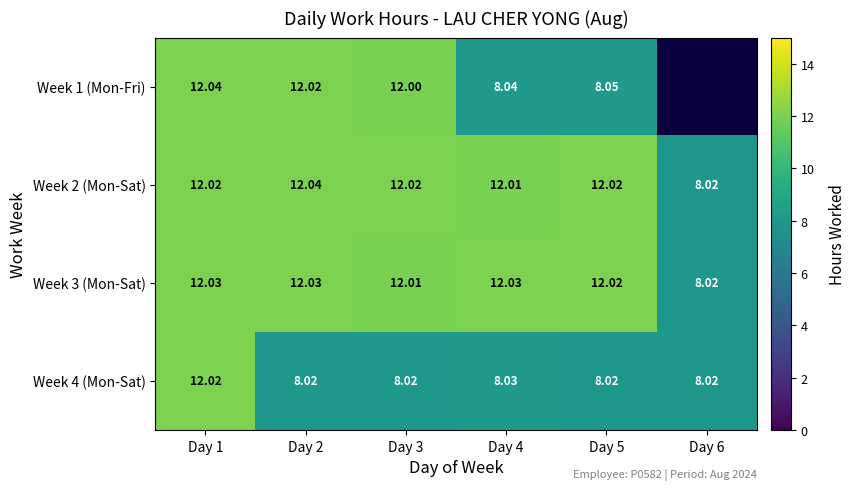

Is the value of Week 3 (Mon-Sat) at Day 1 greater than the value of Week 2 (Mon-Sat) at Day 4?

Yes